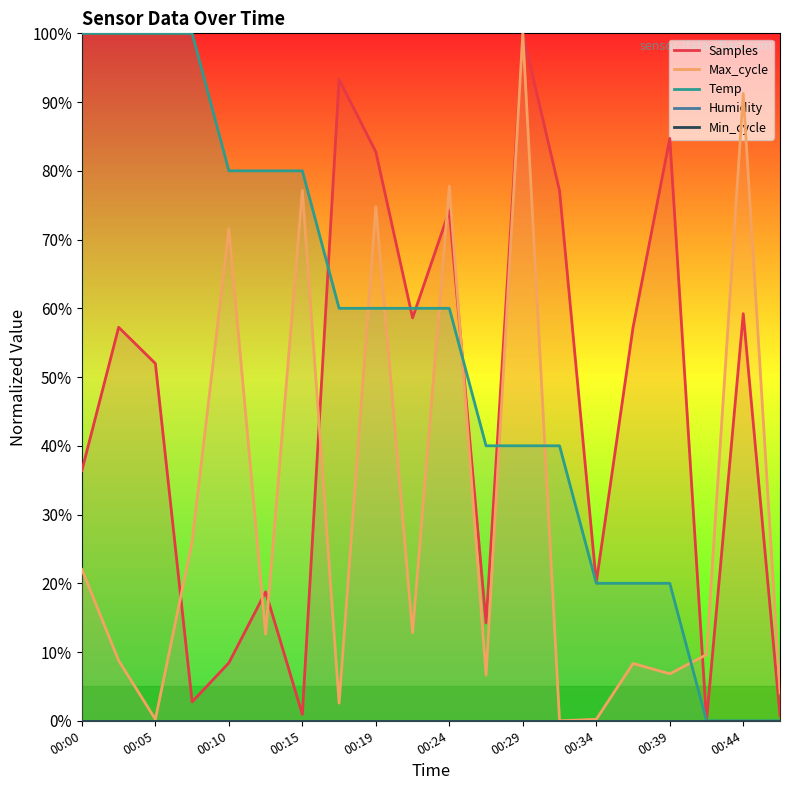

How many times do Temp and Max_cycle cross each other?

7